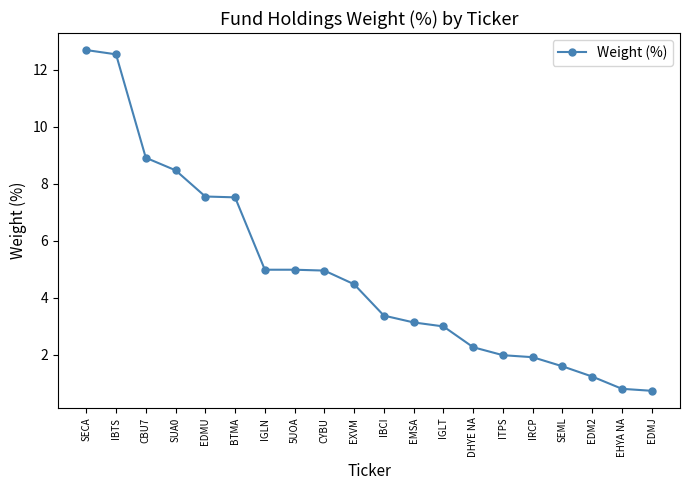

What is the change in value from CBU7 to EHYA NA?

-8.1